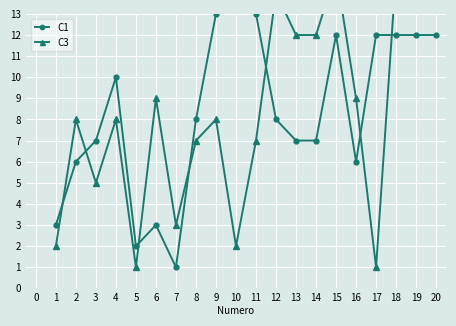

How many interior local valleys does the C3 series have?

5